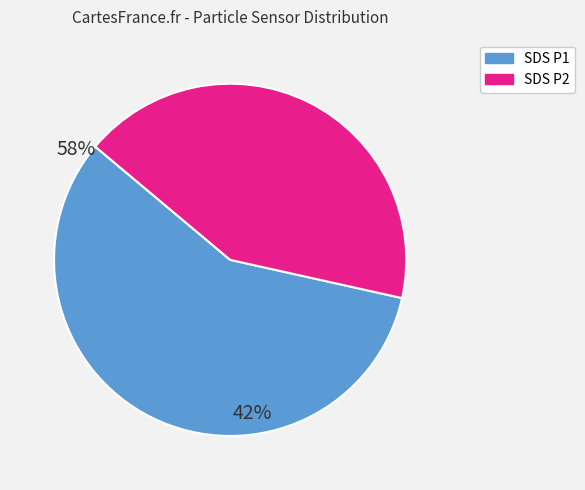

Is there any slice that represents more than half of the pie?

Yes